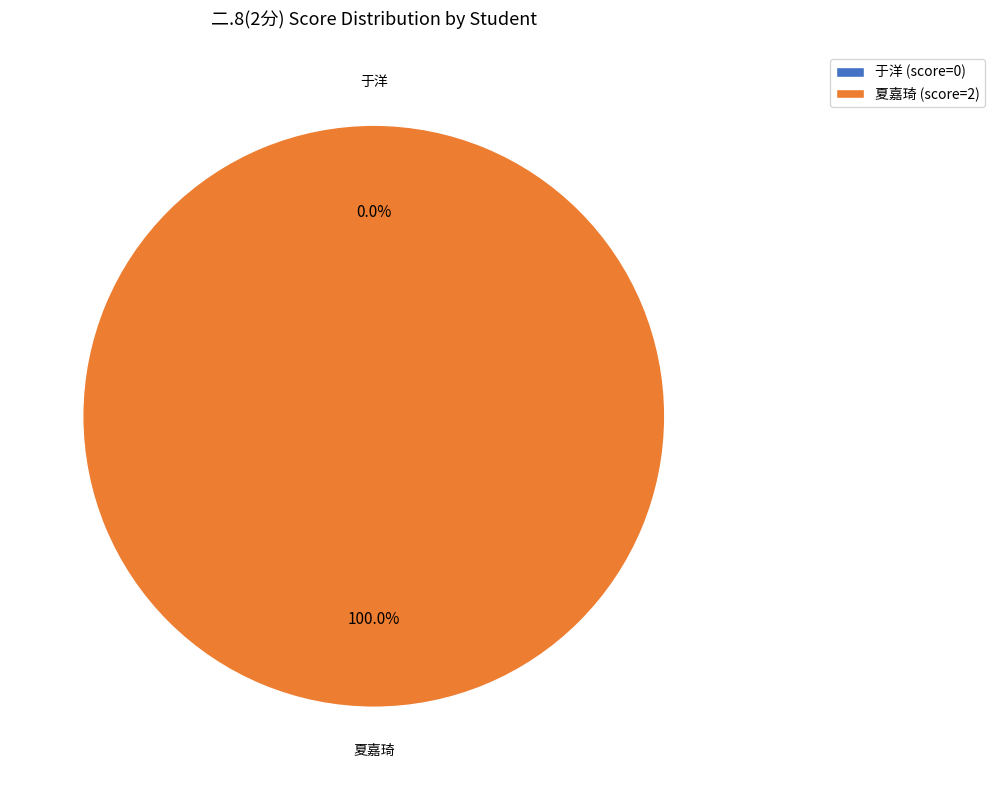

What is the majority slice?

夏嘉琦